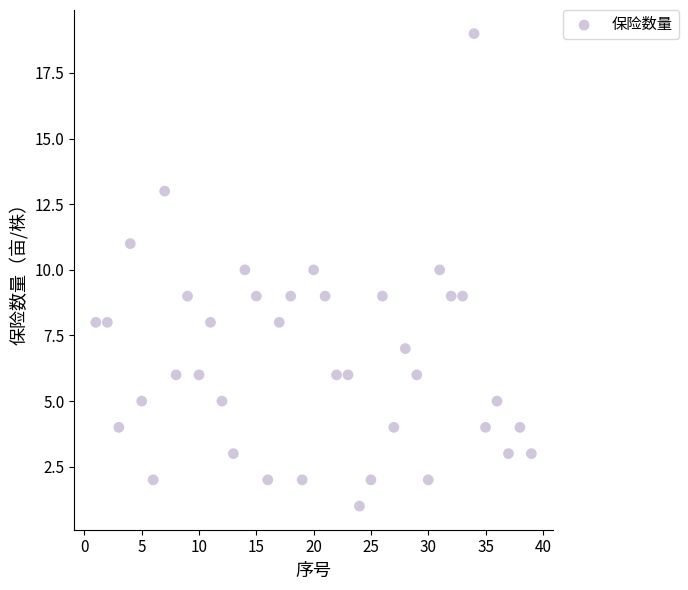

What is the range of Y values (max minus min)?

18